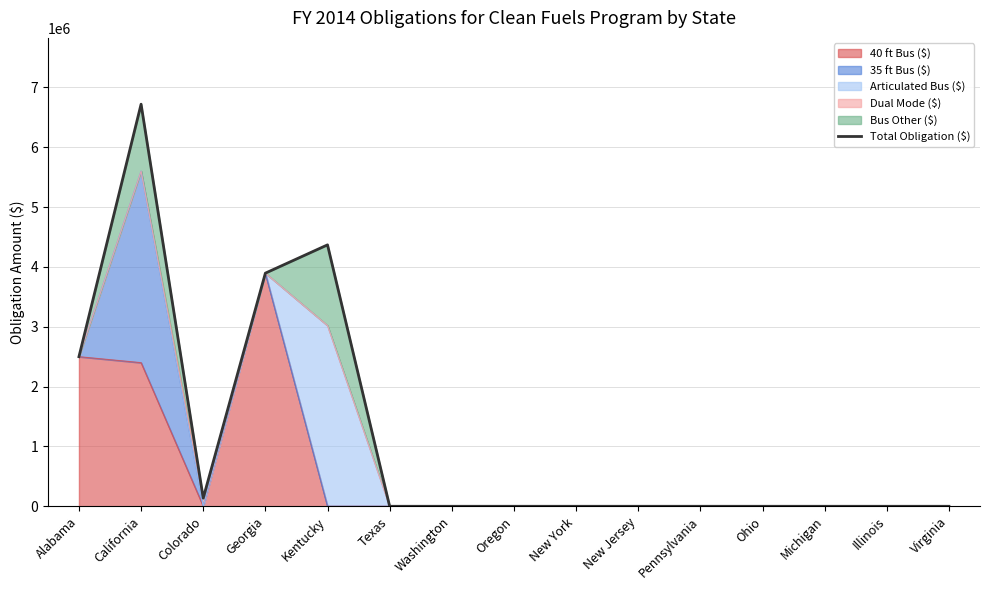

What is the change in value from Georgia to Virginia?

-3896160